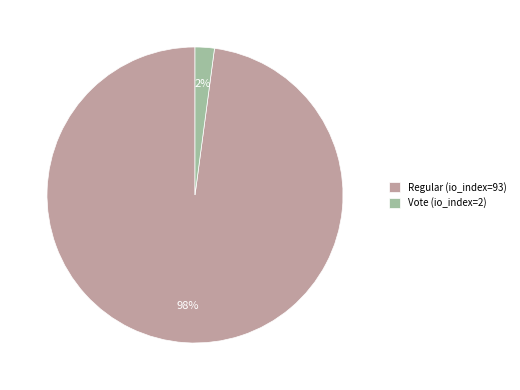

To the nearest percent, what portion does Vote (io_index=2) represent?

2%